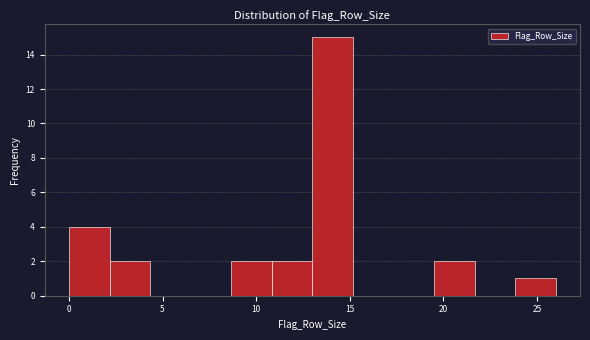

Reading left to right, transcribe this chart: for each bar, give the range it covers on the x-axis and its height. Neither the bar edges nor the heights are printed on the chart, so give them approximately, as read against the axes.

0.0 to 2.0: 4
2.0 to 4.5: 2
4.5 to 6.5: 0
6.5 to 8.5: 0
8.5 to 11.0: 2
11.0 to 13.0: 2
13.0 to 15.0: 15
15.0 to 17.5: 0
17.5 to 19.5: 0
19.5 to 21.5: 2
21.5 to 24.0: 0
24.0 to 26.0: 1